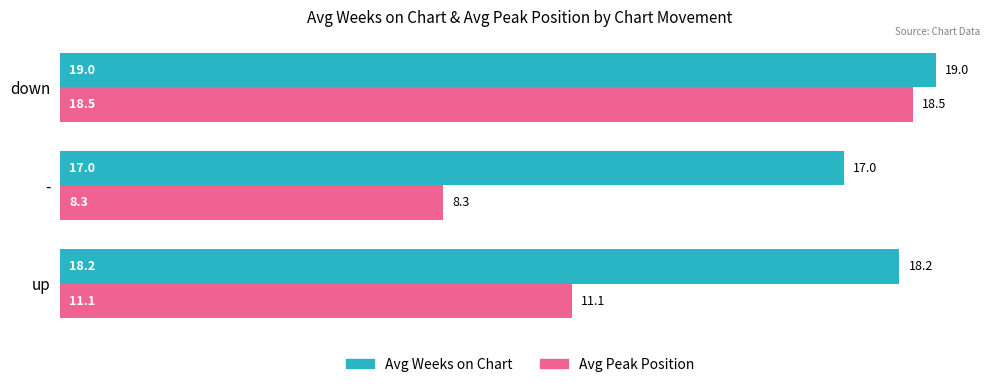

Between up and -, which series saw the biggest shift?

Avg Peak Position